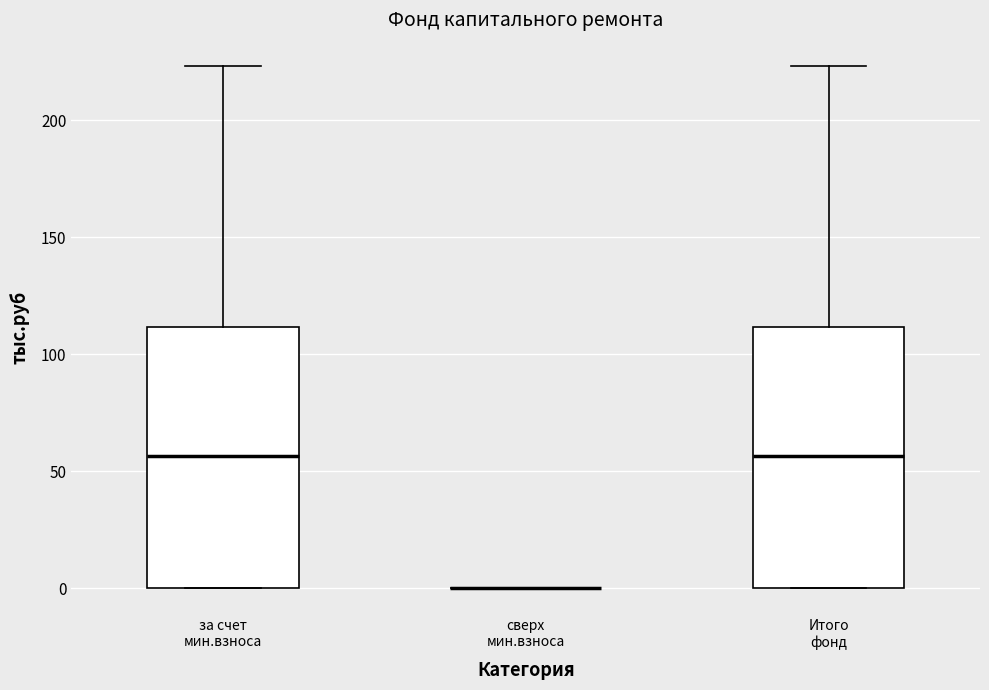

Reading left to right, read every box against the y-axis: the position of its median line, the range the box covers, and the ends of its whiskers. The values are not printed on the chart, so give them approximately, as read against the axis.

за счет мин.взноса: median 55, box 0 to 110, whiskers 0 to 225
сверх мин.взноса: box collapsed to a line at 0, whiskers 0 to 0
Итого фонд: median 55, box 0 to 110, whiskers 0 to 225